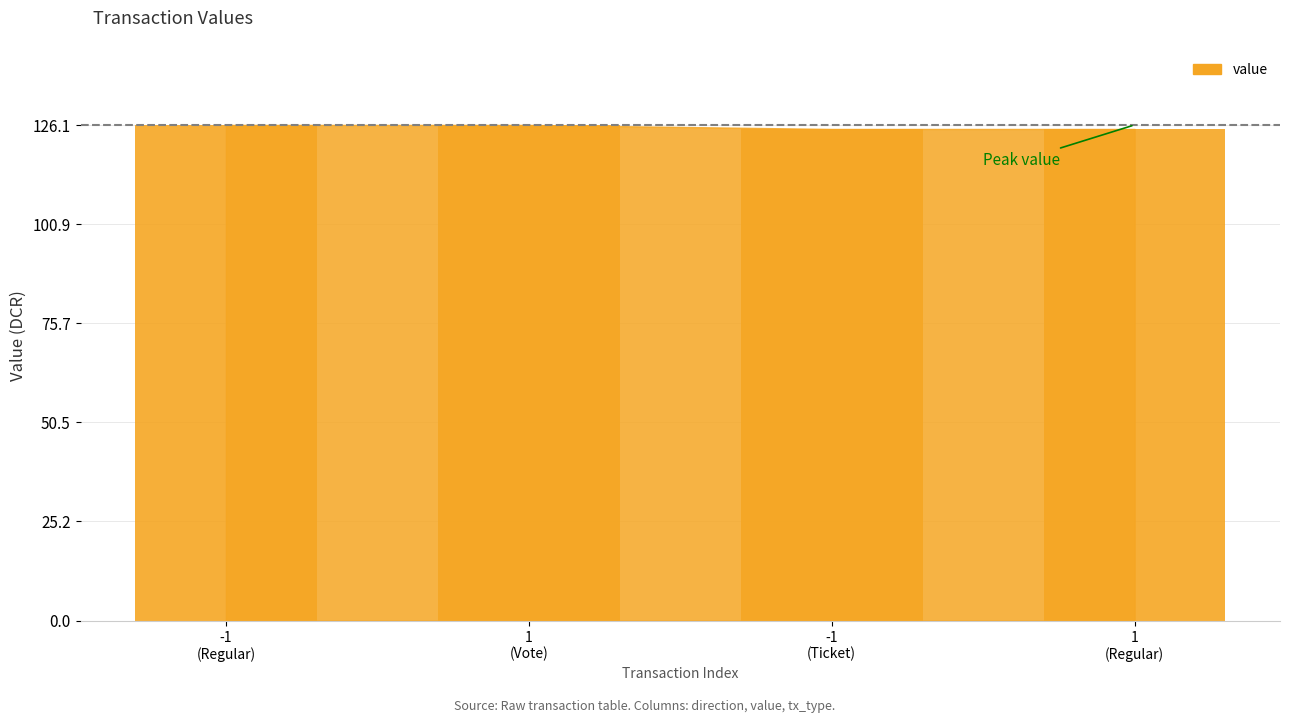

How many data points does each series have?

4